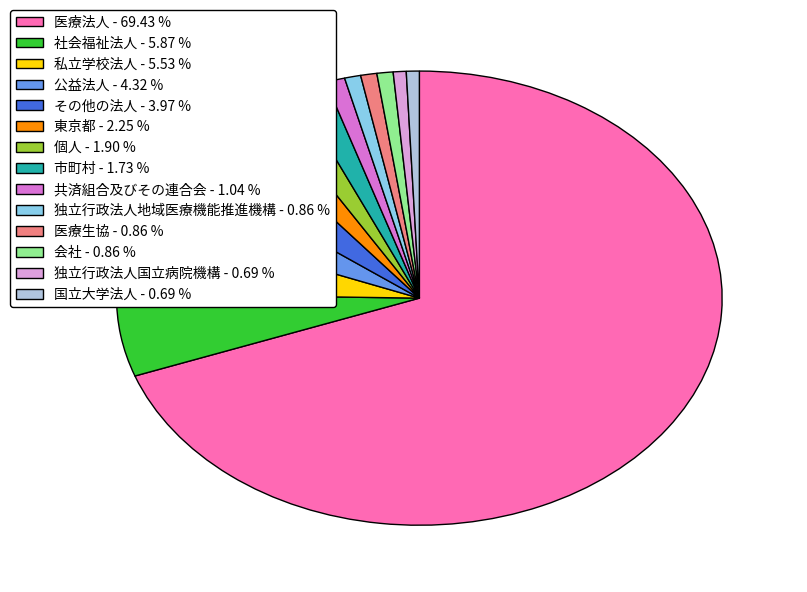

Approximately how many times larger is the value at 個人 - 1.90 % compared to 共済組合及びその連合会 - 1.04 %?

1.8